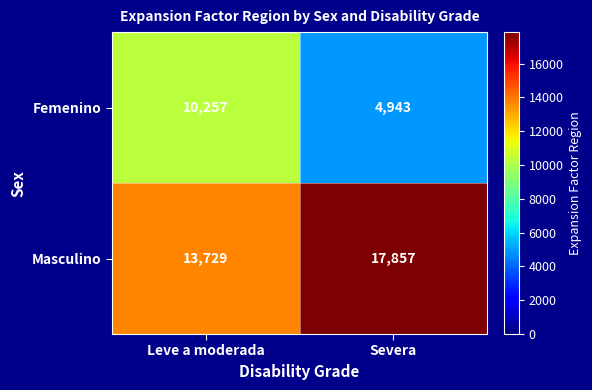

List the series in order of their peak value, highest first.

Masculino, Femenino